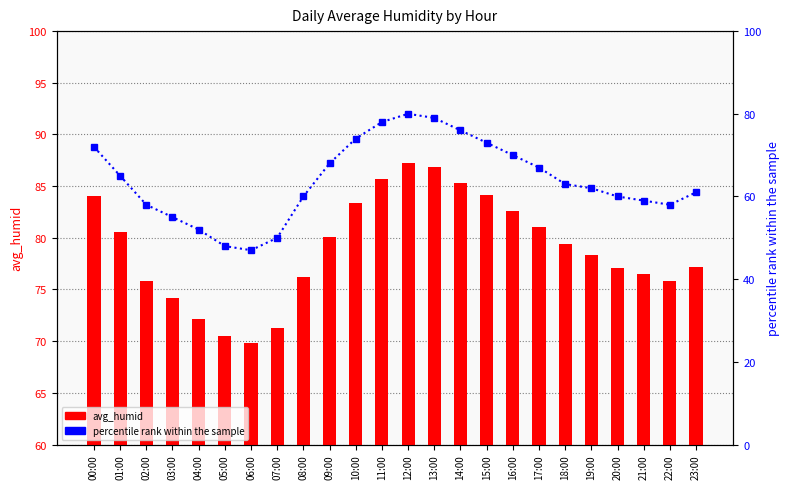

What is the value of the percentile rank within the sample bar at the 6th from the left?

48.0